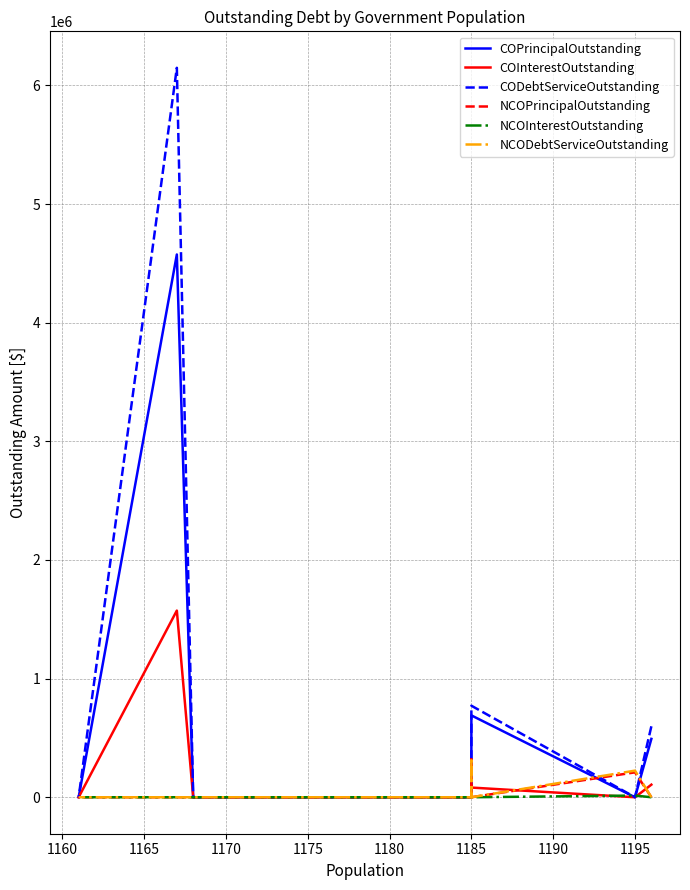

Which series has the largest total across all categories?

CODebtServiceOutstanding